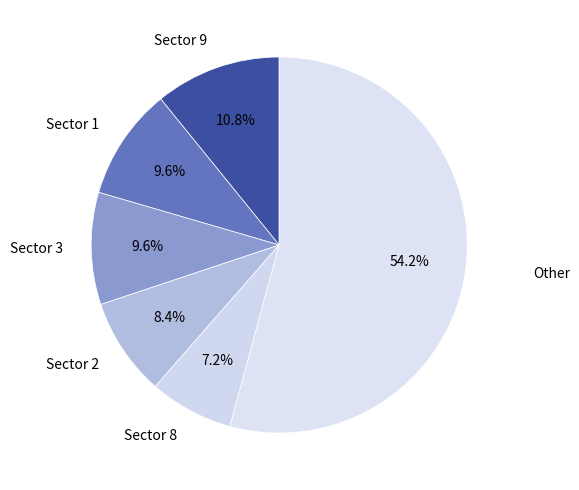

How many slices are in this pie chart?

6